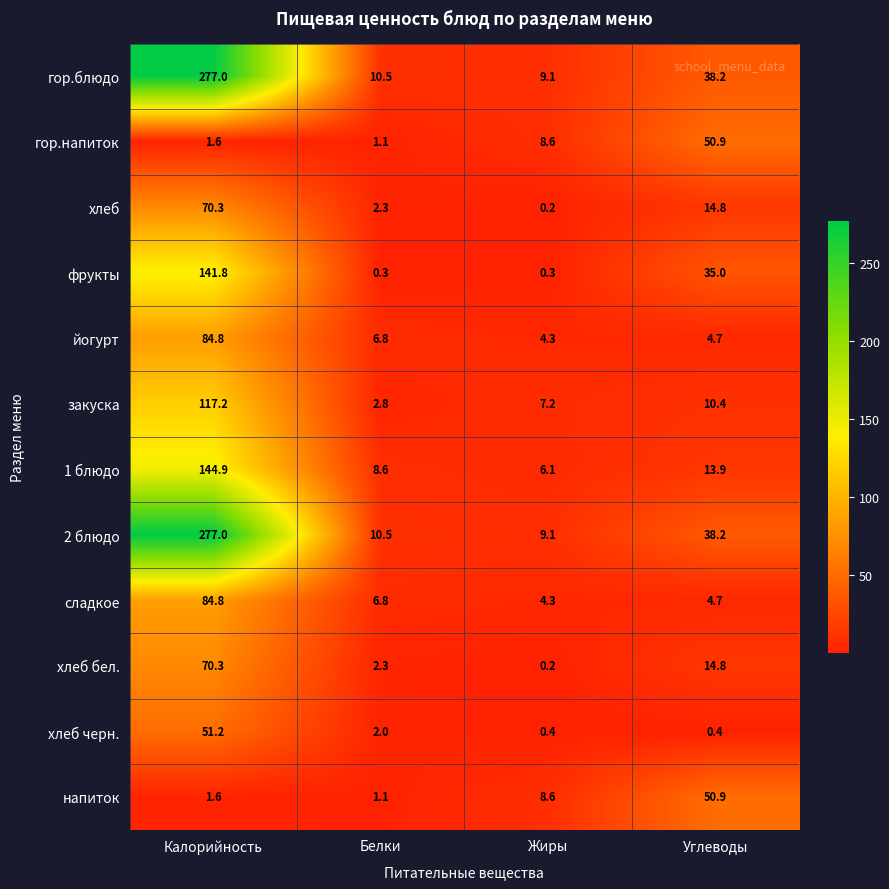

Which category has the lowest value in the 2 блюдо series?

Жиры